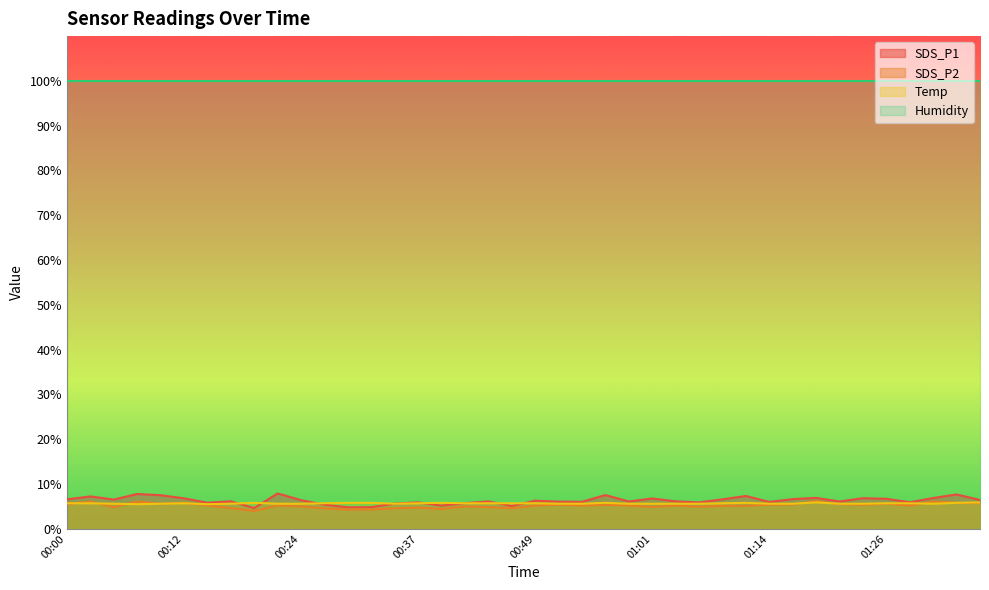

What is the value of the SDS_P2 point at the 37th from the left?

5.2